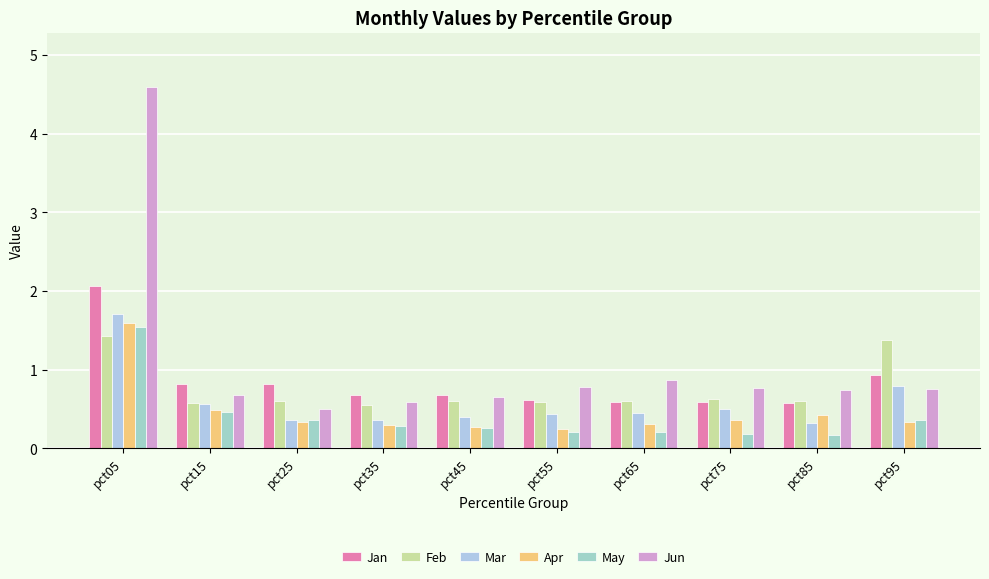

What is the value of the Jan bar at the 1st from the left?

2.1